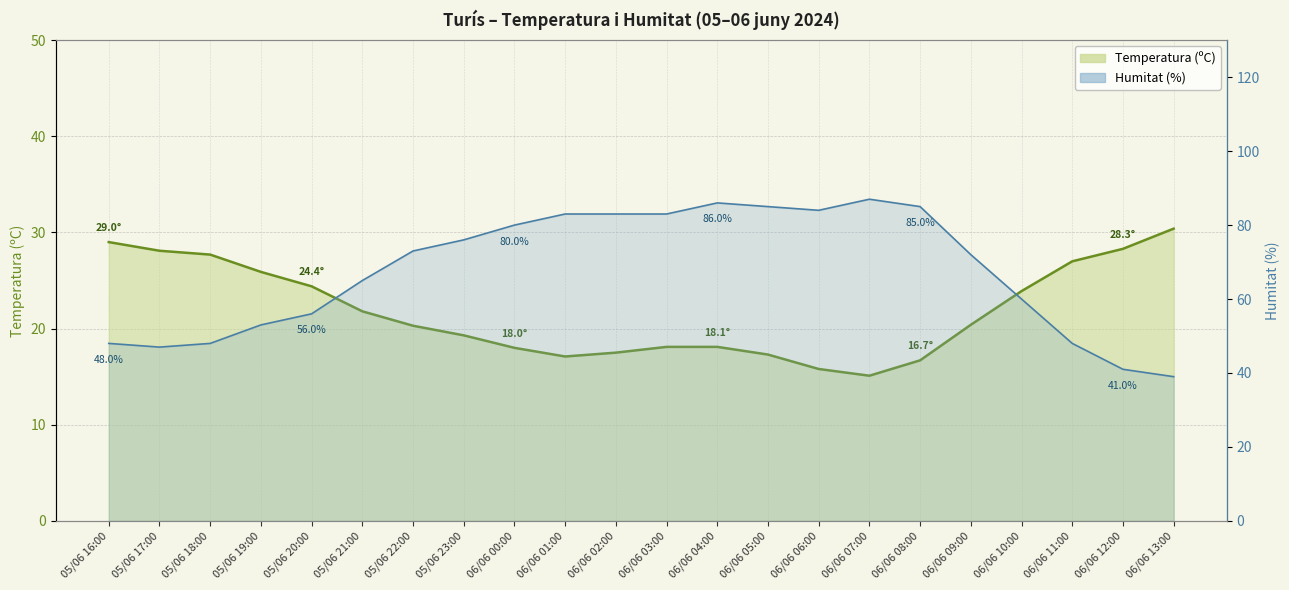

What is the label of the 21st point from the right?

05/06 17:00